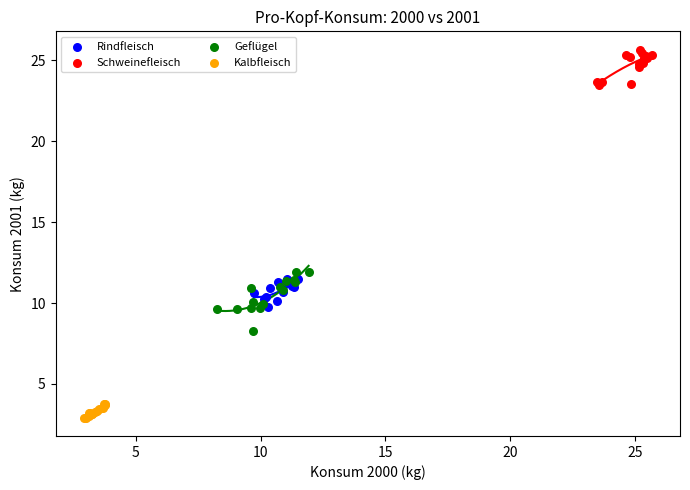

Which series reaches the maximum Y coordinate?

Schweinefleisch